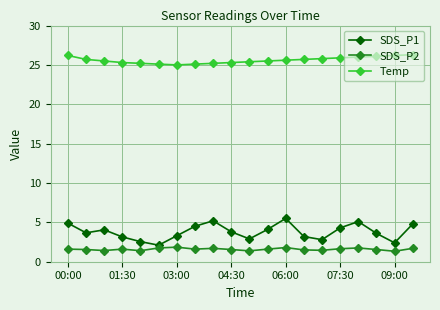

How many data points does each series have?

20